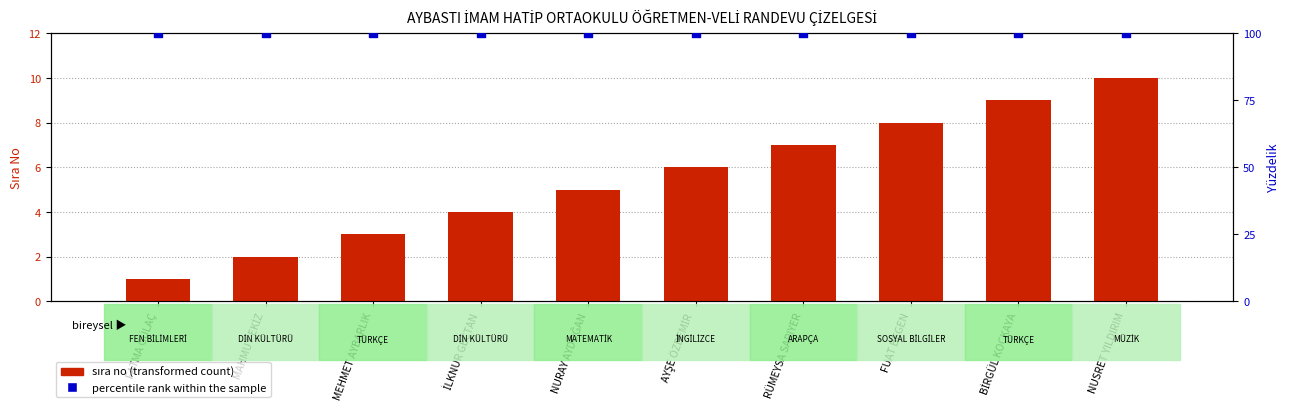

At which category is the sum across all series the highest?

NUSRET YILDIRIM